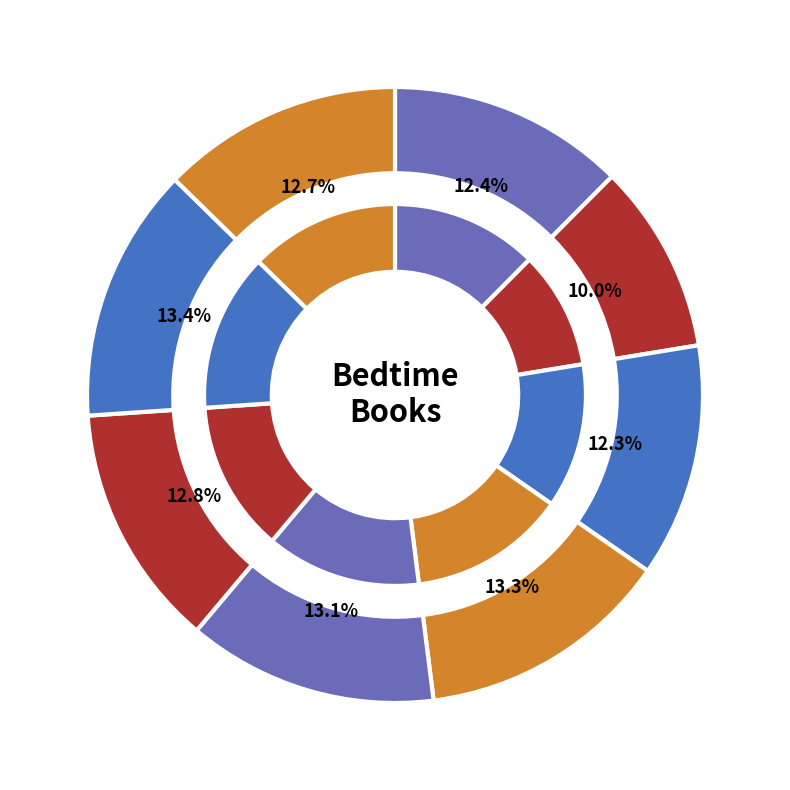

Count the number of slices in the pie.

8